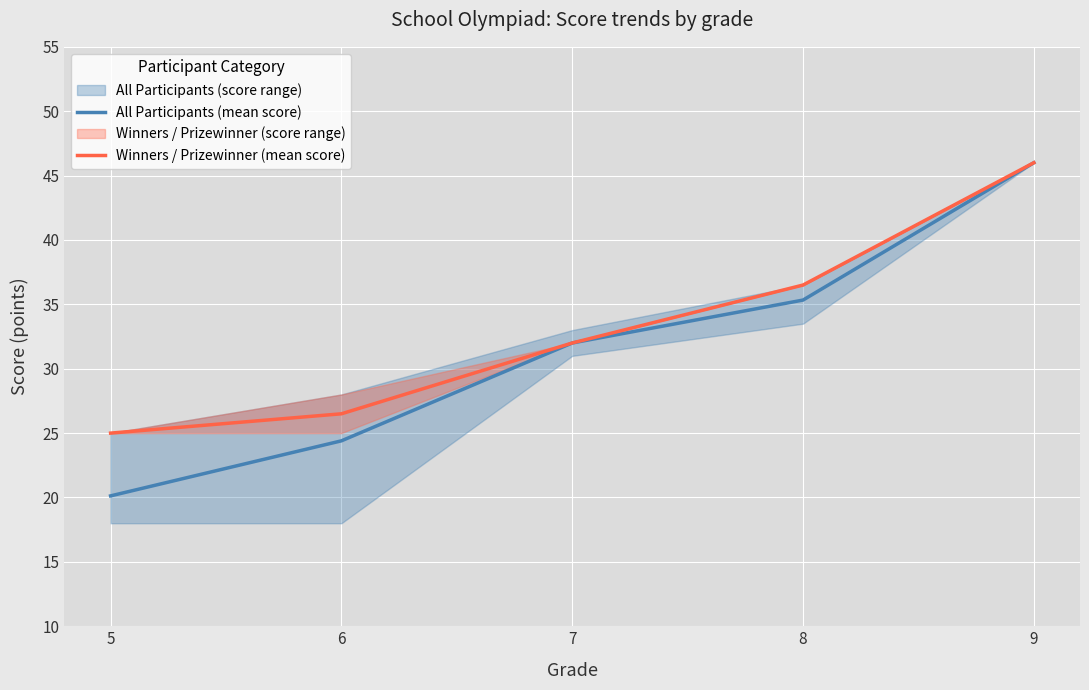

Reading right to left, extract all data points from this chart.

All Participants (mean score): 9=46.0	8=35.3	7=32.0	6=24.4	5=20.1
Winners / Prizewinner (mean score): 9=46.0	8=36.5	7=32.0	6=26.5	5=25.0